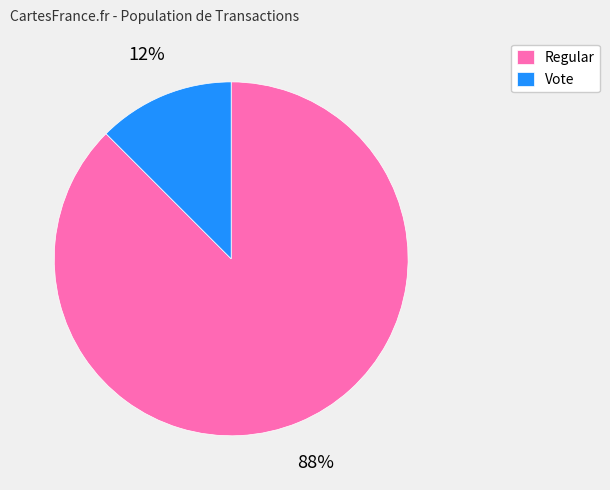

Is there a majority slice in this chart?

Yes